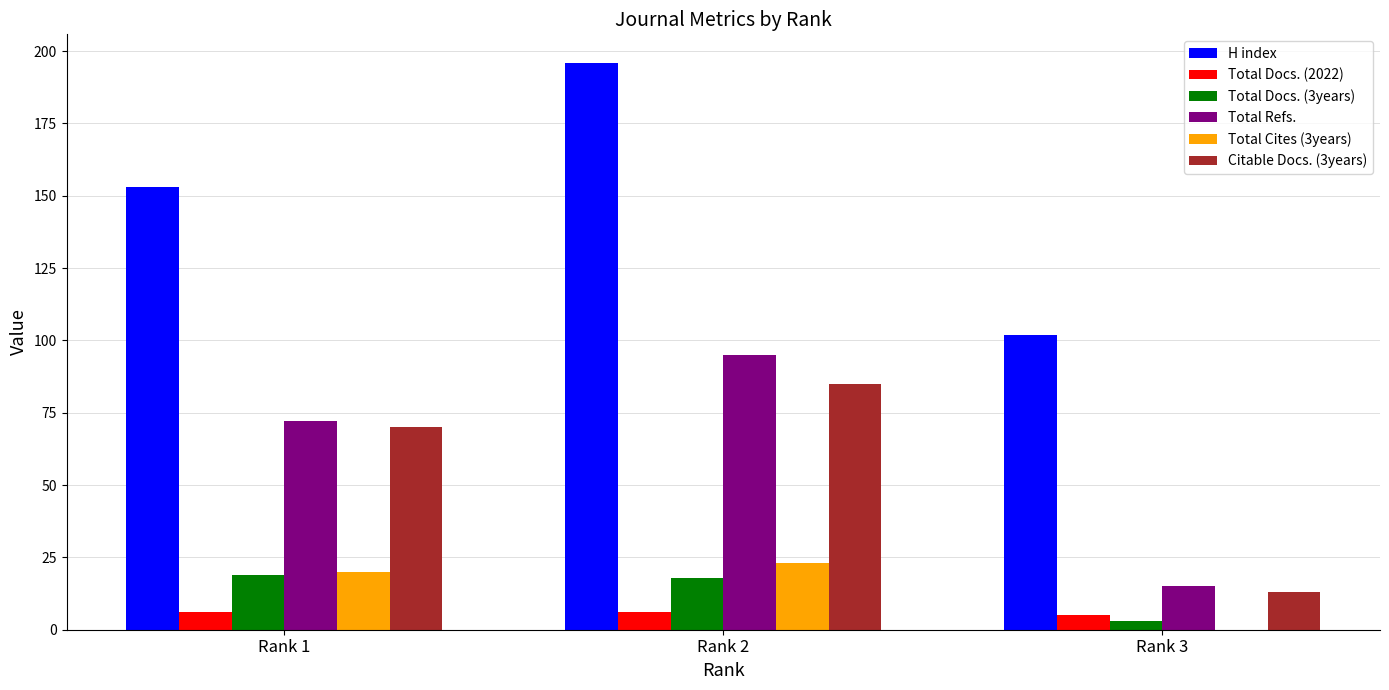

Reading left to right, list all the values displayed in this chart.

H index: Rank 1=153	Rank 2=196	Rank 3=102
Total Docs. (2022): Rank 1=6	Rank 2=6	Rank 3=5
Total Docs. (3years): Rank 1=19	Rank 2=18	Rank 3=3
Total Refs.: Rank 1=72	Rank 2=95	Rank 3=15
Total Cites (3years): Rank 1=20	Rank 2=23	Rank 3=0
Citable Docs. (3years): Rank 1=70	Rank 2=85	Rank 3=13